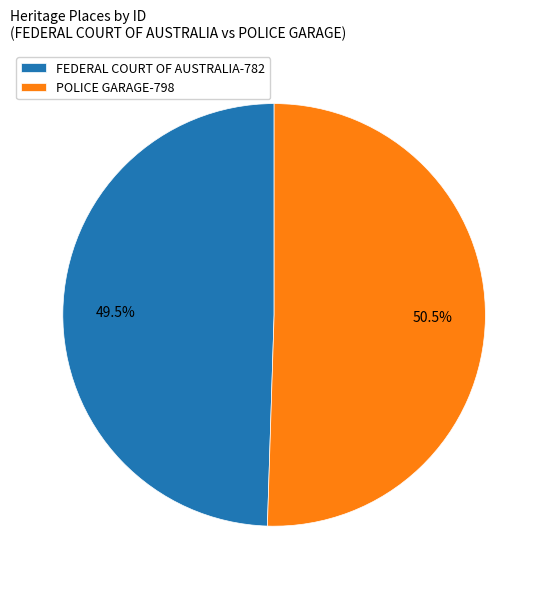

Which has a higher value, FEDERAL COURT OF AUSTRALIA or POLICE GARAGE?

POLICE GARAGE